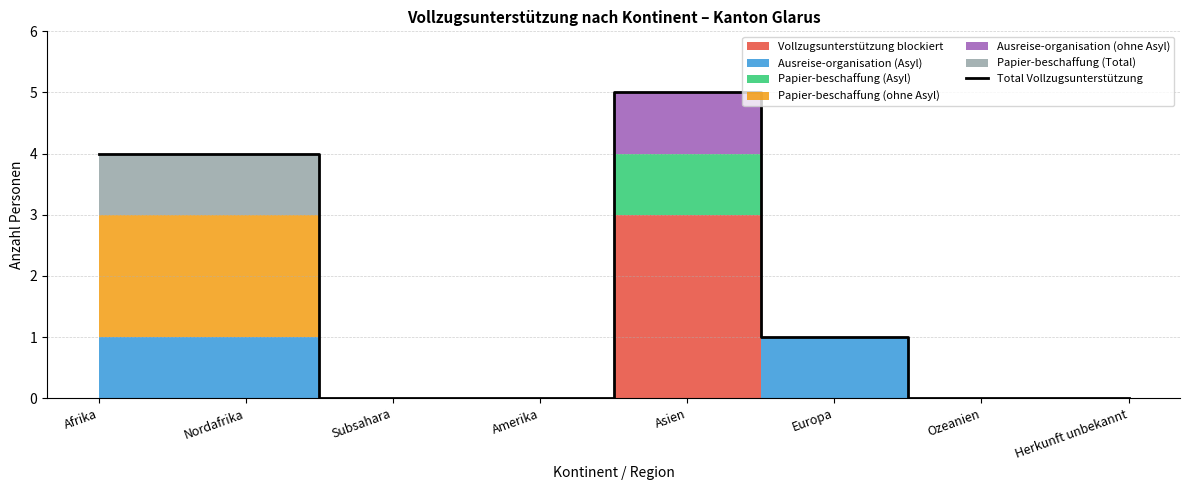

Where is Total Vollzugsunterstützung nearest to the value 2?

Europa